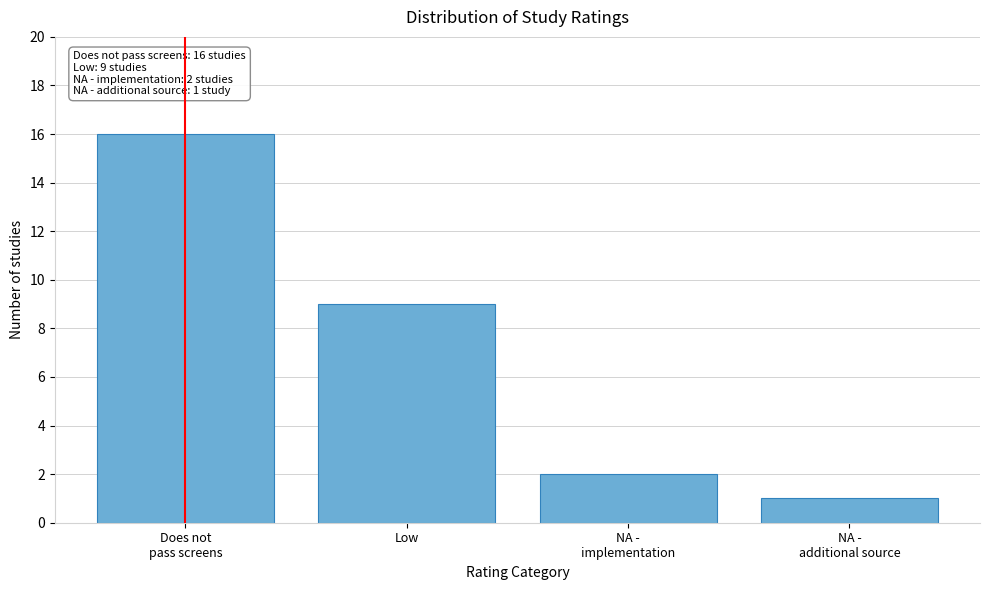

Reading left to right, what are all the values shown in this chart?

16	9	2	1